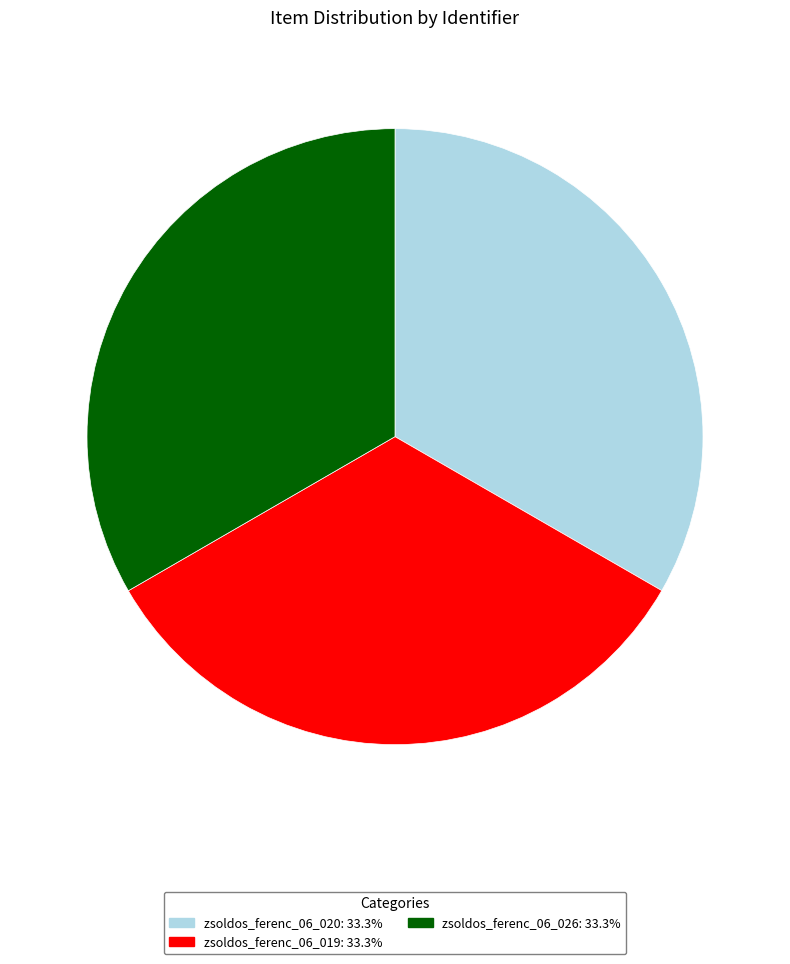

Is the sum of zsoldos_ferenc_06_020: 33.3% and zsoldos_ferenc_06_026: 33.3% greater than half?

Yes